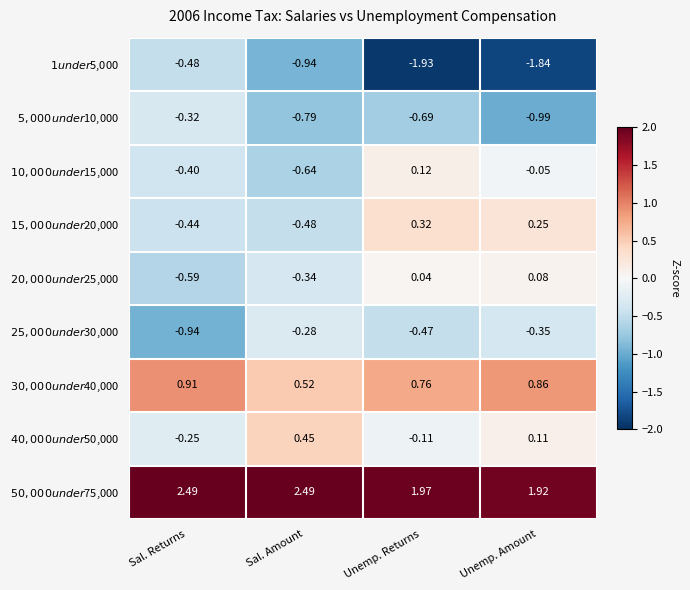

At which category is the sum across all series the highest?

Unemp. Returns